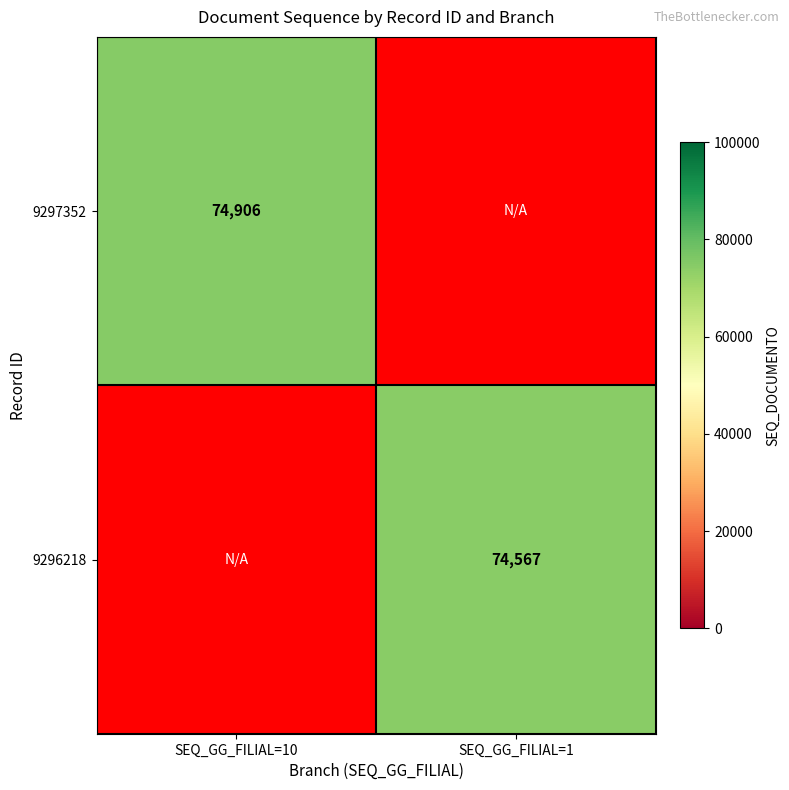

Is it true that 9297352 equals 74906 at SEQ_GG_FILIAL=10?

True